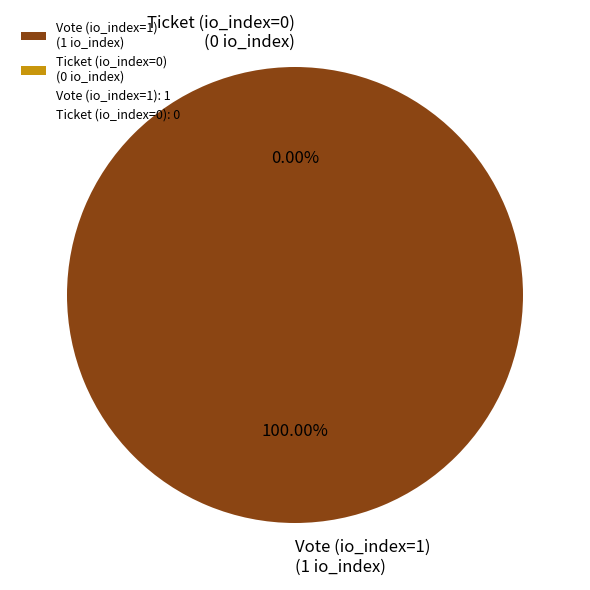

Does Ticket (io_index=0) account for over 50% of the chart?

No